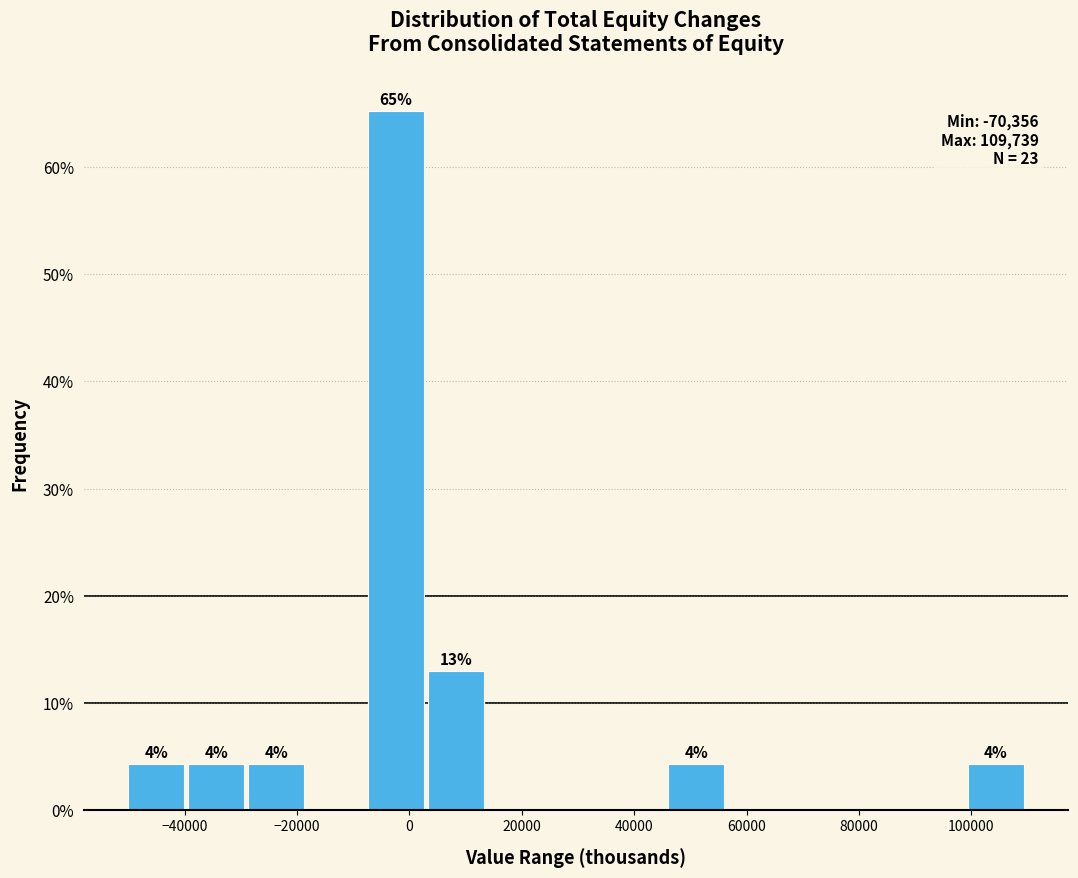

Which range on the x-axis has the tallest bar?

-8000 to 2000